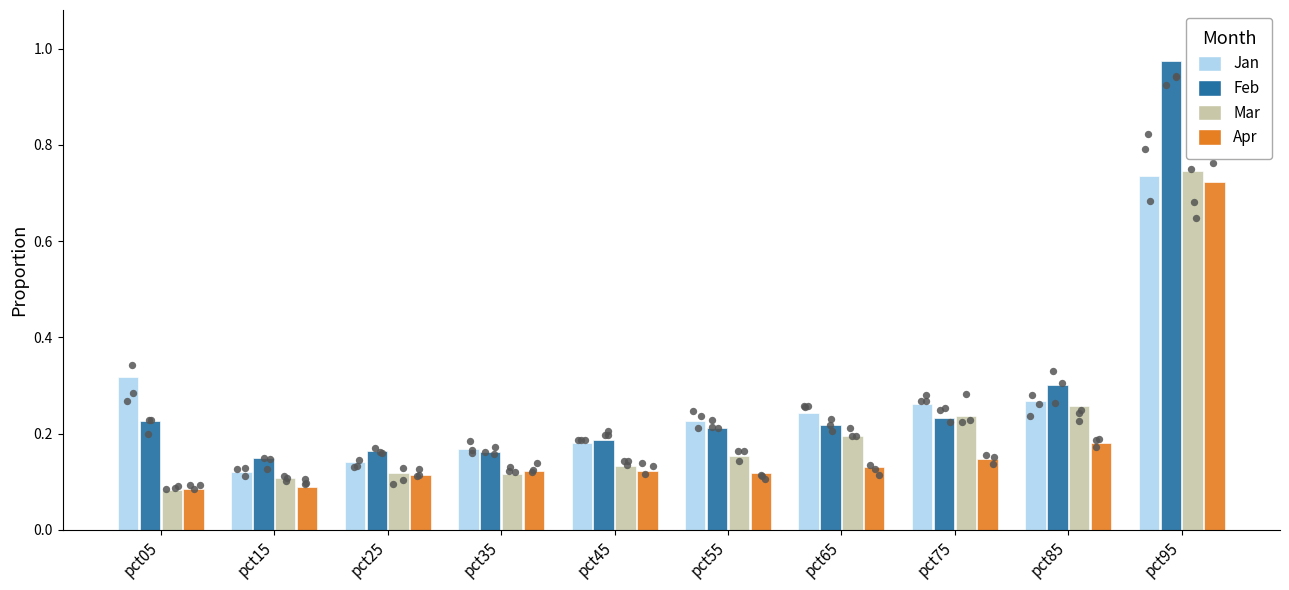

Which series has the largest Y range (max minus min)?

Feb